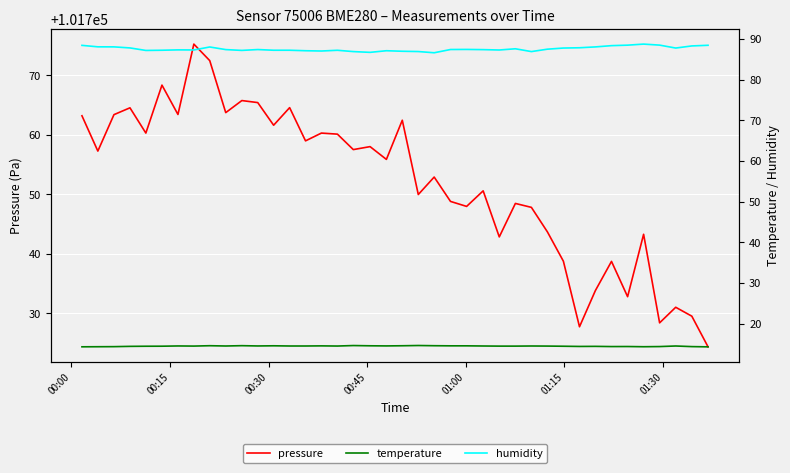

True or false: humidity has more than 2 interior local peaks.

True